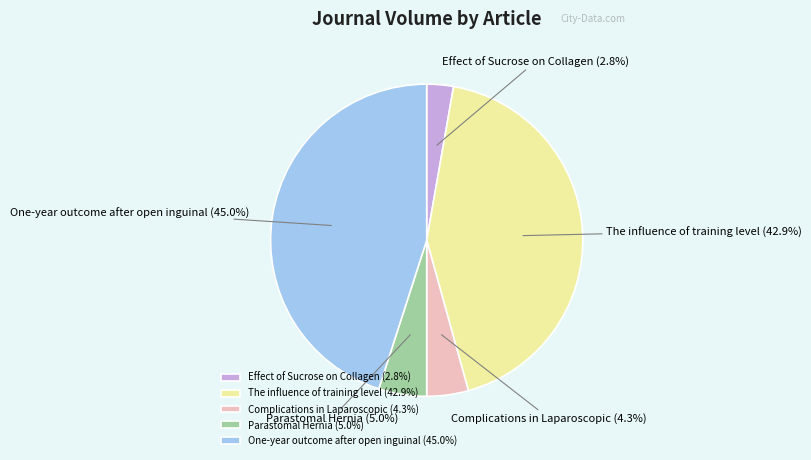

To the nearest percent, what portion does One-year outcome after open inguinal represent?

45%